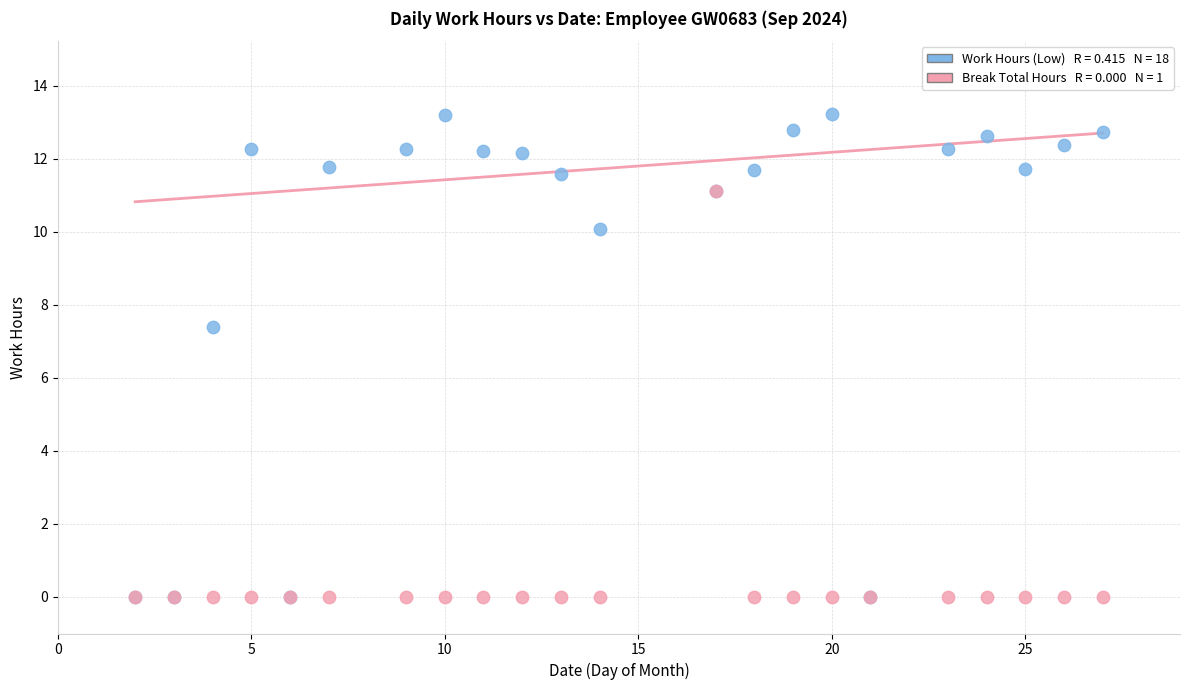

Across all series, what Y value is closest to 6?

7.4